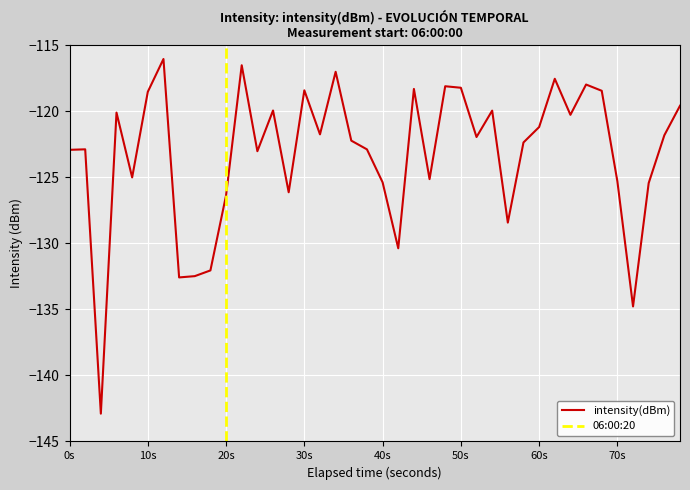

What is the highest value of the intensity(dBm) series?

-116.0